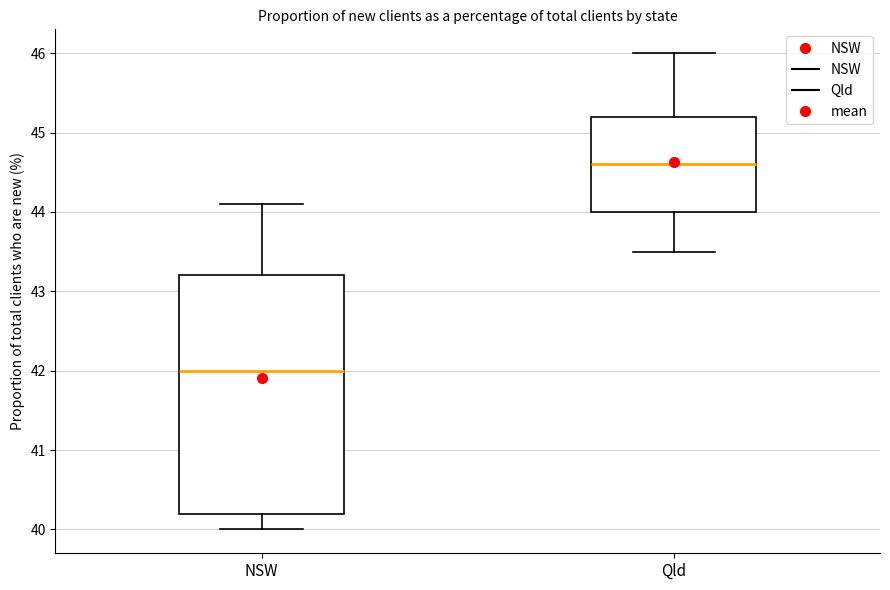

Reading left to right, read every box against the y-axis: the position of its median line, the range the box covers, and the ends of its whiskers. The values are not printed on the chart, so give them approximately, as read against the axis.

NSW: median 42.0, box 40.2 to 43.2, whiskers 40.0 to 44.1
Qld: median 44.6, box 44.0 to 45.2, whiskers 43.5 to 46.0